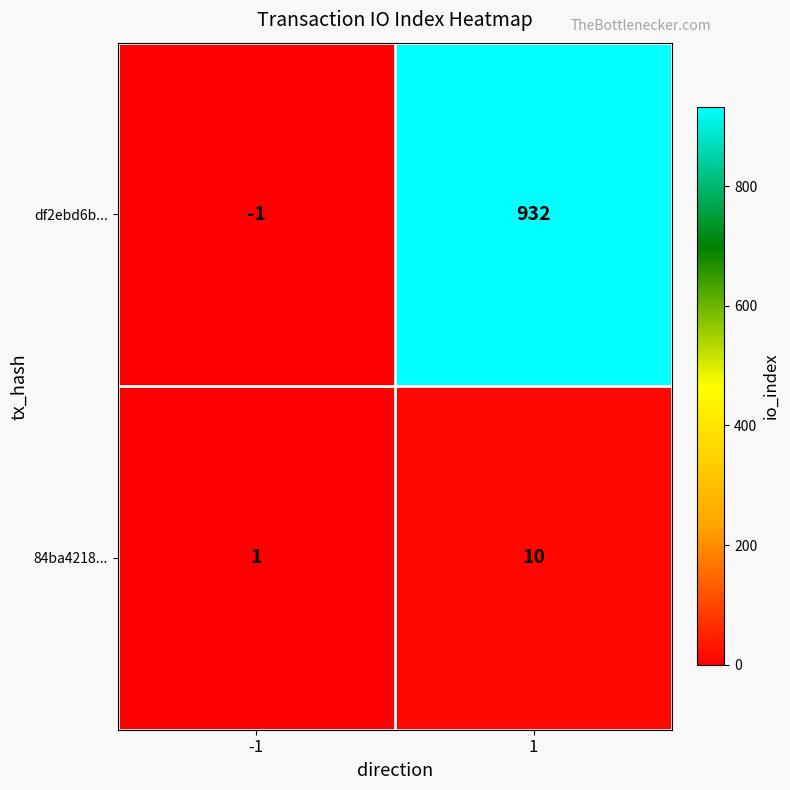

How many categories are shown in the chart?

2